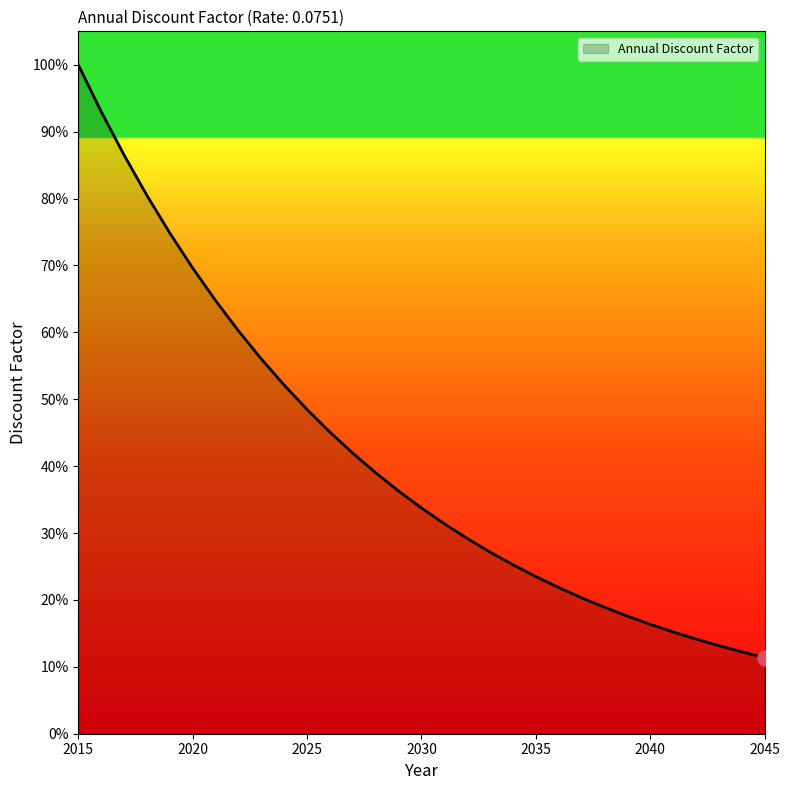

Is this an area chart (filled region under the line)?

Yes